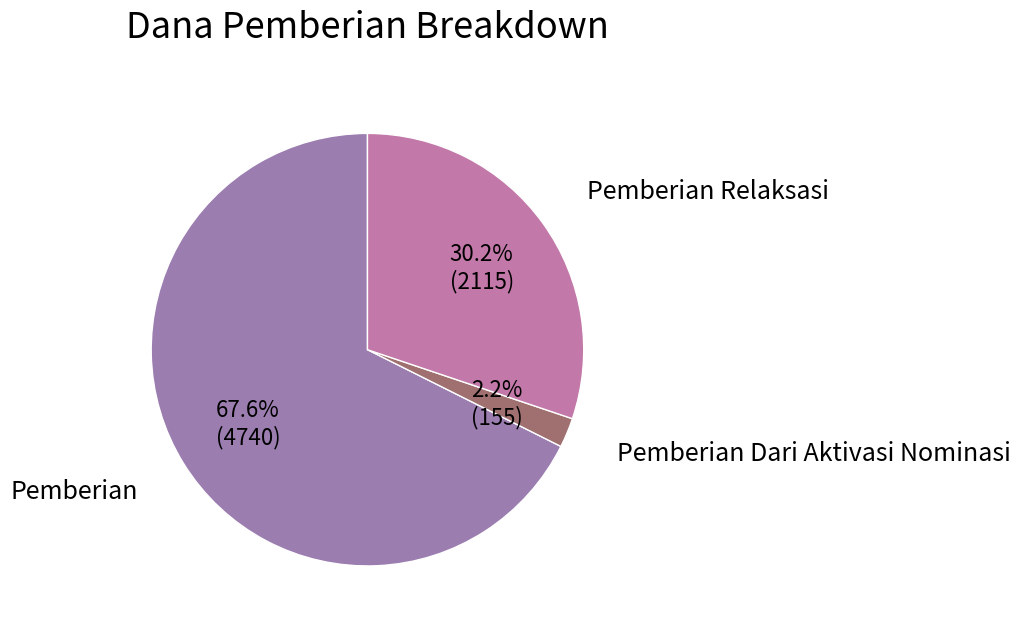

How much of the chart is everything except Pemberian Relaksasi?

69.8%